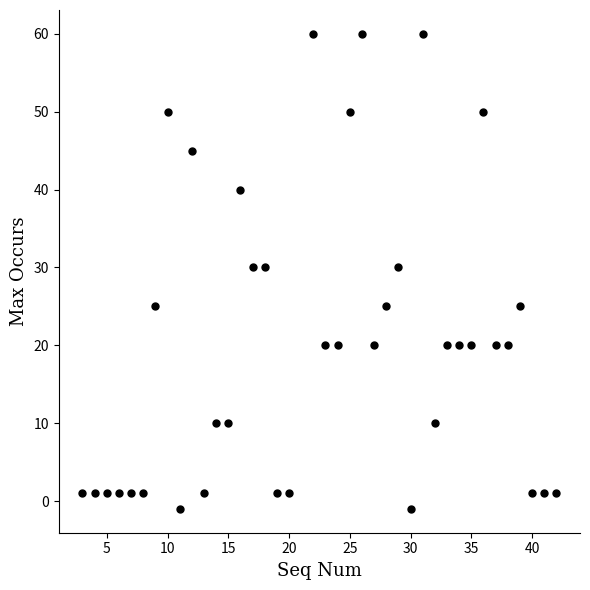

What is the range of X values (max minus min)?

39